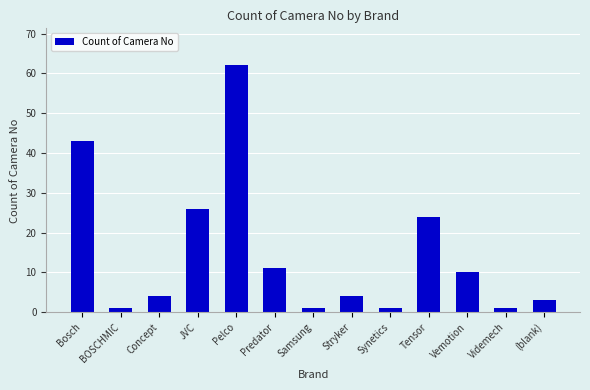

Between Concept and Samsung, which is larger?

Concept